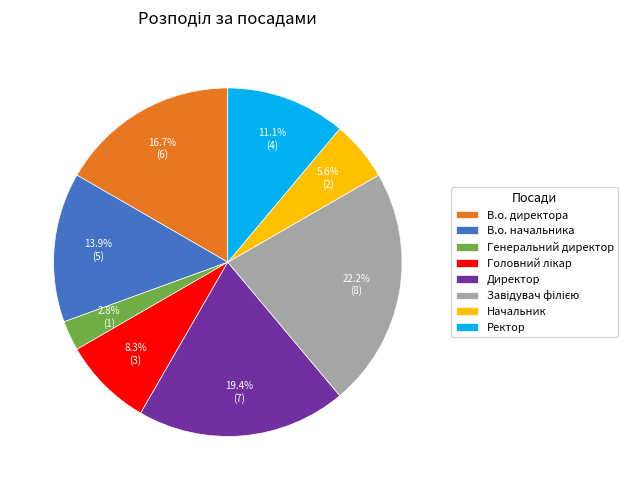

What is the total percentage of Ректор and В.о. директора?

27.8%